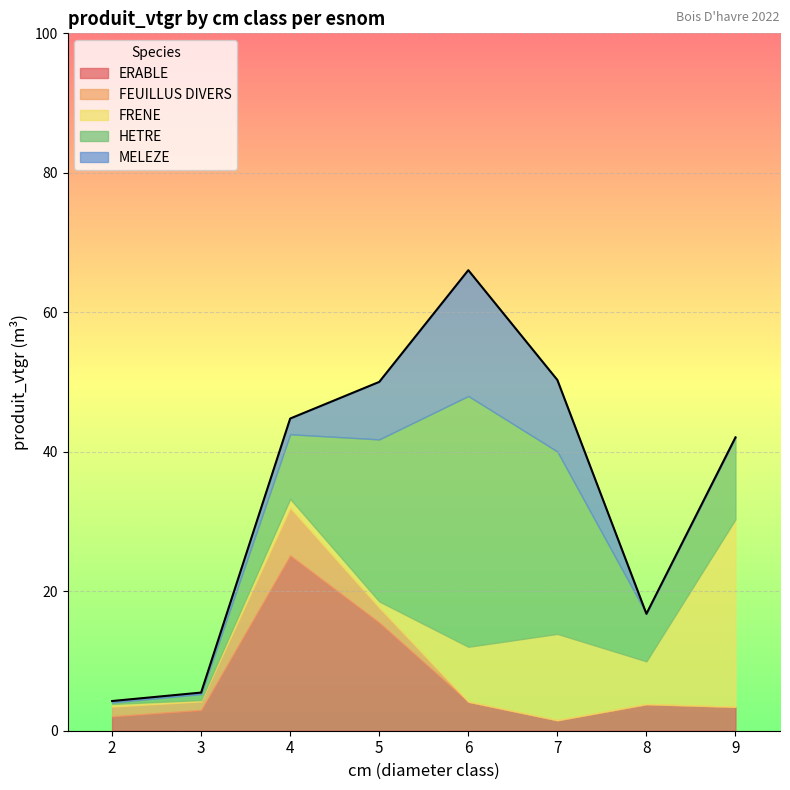

Reading right to left, what are all the values shown in this chart?

ERABLE: 3.4	3.8	1.5	4.2	15.5	25.1	3.0	2.1
FEUILLUS DIVERS: 0.0	0.0	0.0	0.0	2.1	6.8	1.2	1.4
FRENE: 26.9	6.1	12.4	7.9	0.9	1.3	0.2	0.4
HETRE: 11.7	6.8	26.2	36.0	23.2	9.3	0.9	0.2
MELEZE: 0.0	0.0	10.3	18.0	8.2	2.3	0.2	0.2